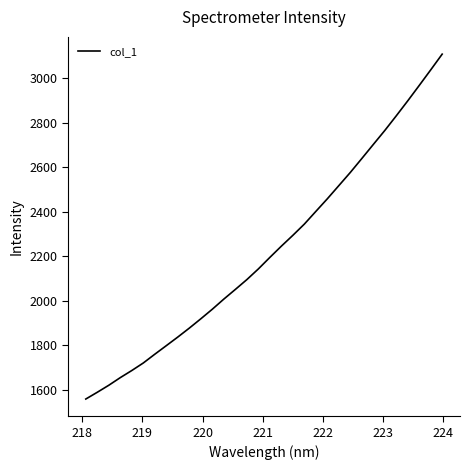

What is the minimum value shown in the chart?

1558.5